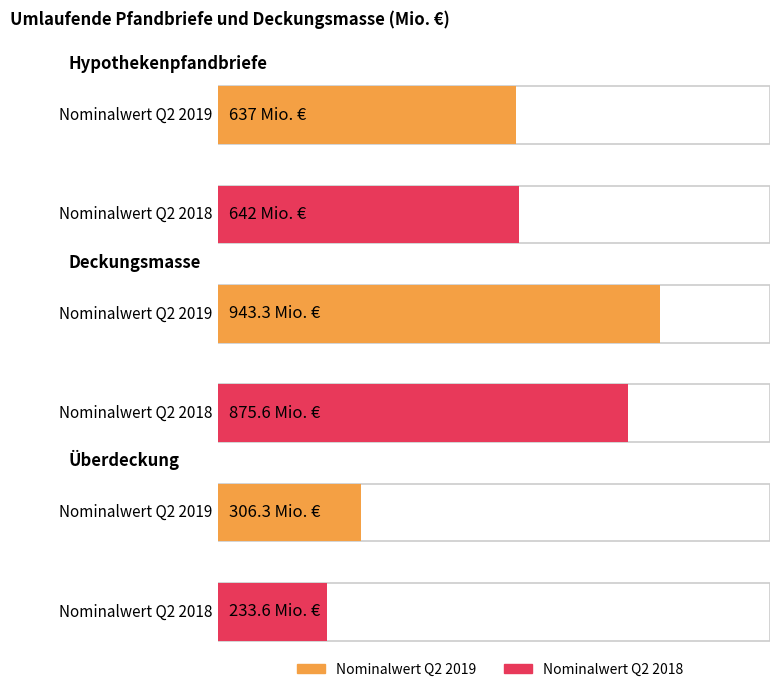

Which label corresponds to the largest value in the chart?

Deckungsmasse